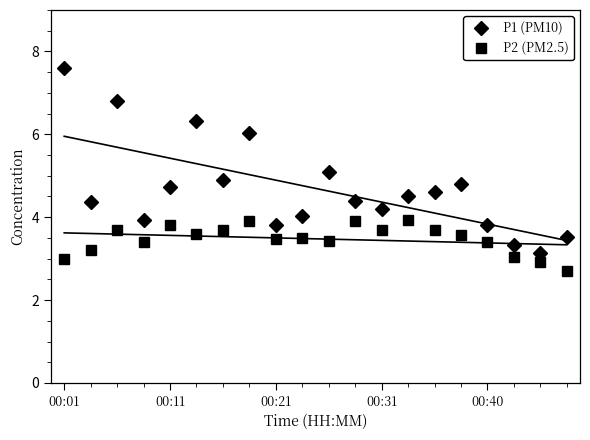

Does the chart have visible grid lines?

No